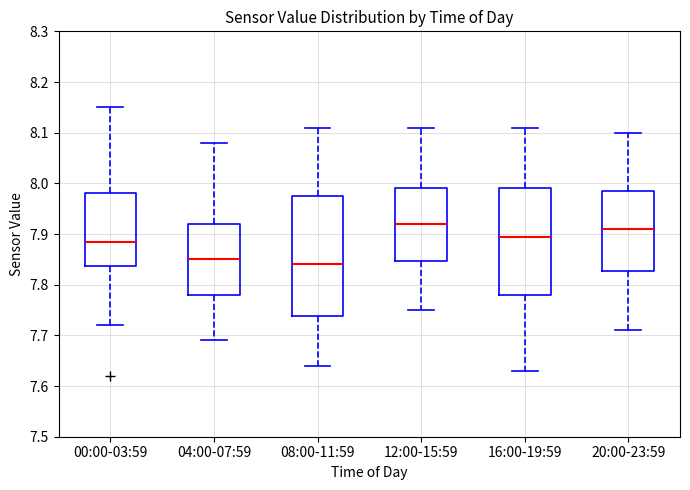

Which box is the tallest, from its lower edge to its upper edge?

08:00-11:59